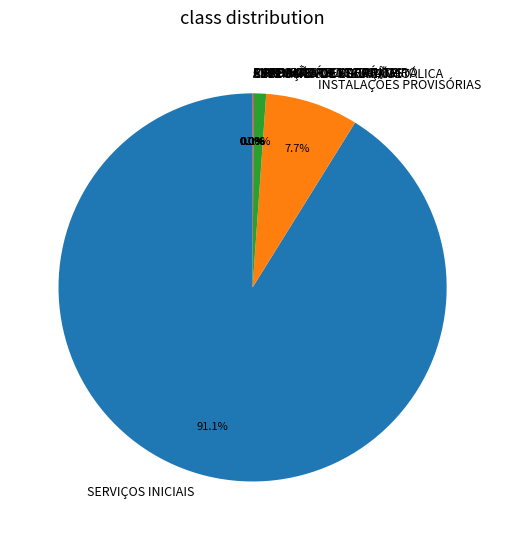

What is the largest slice in the pie chart?

SERVIÇOS INICIAIS